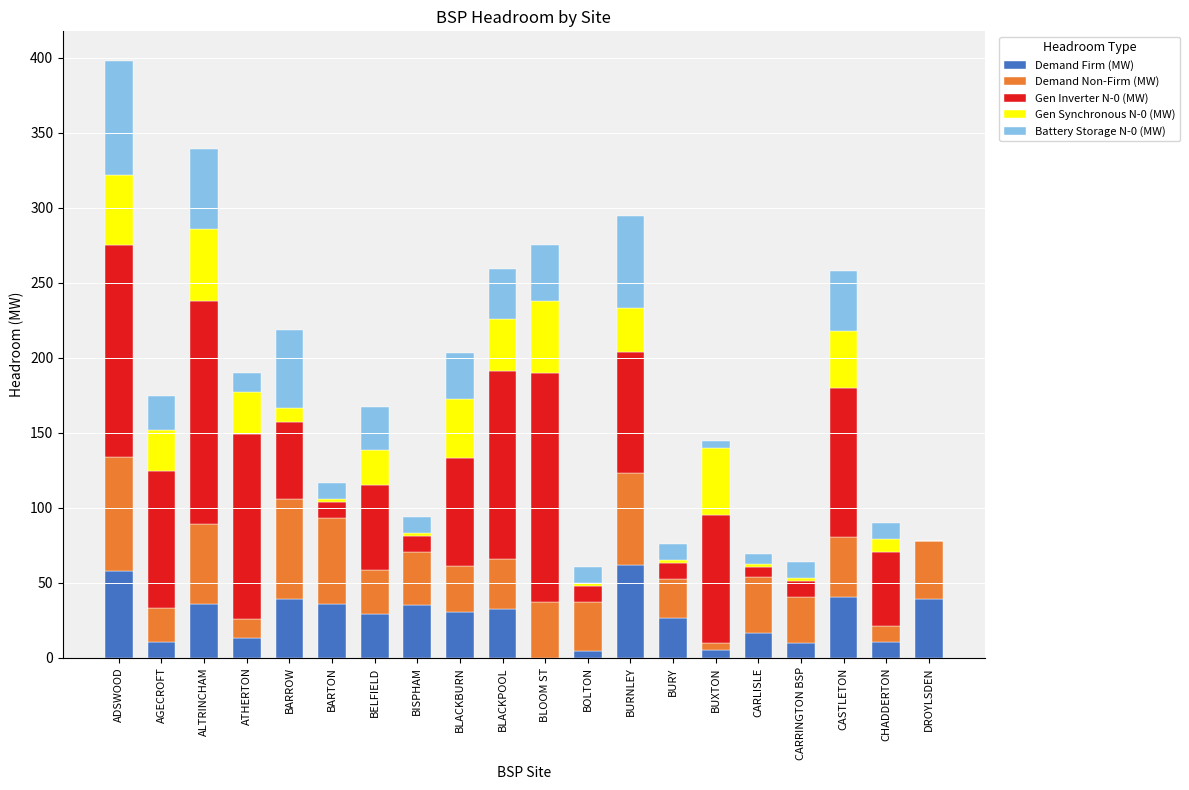

What is the maximum value for Demand Firm (MW)?

61.5